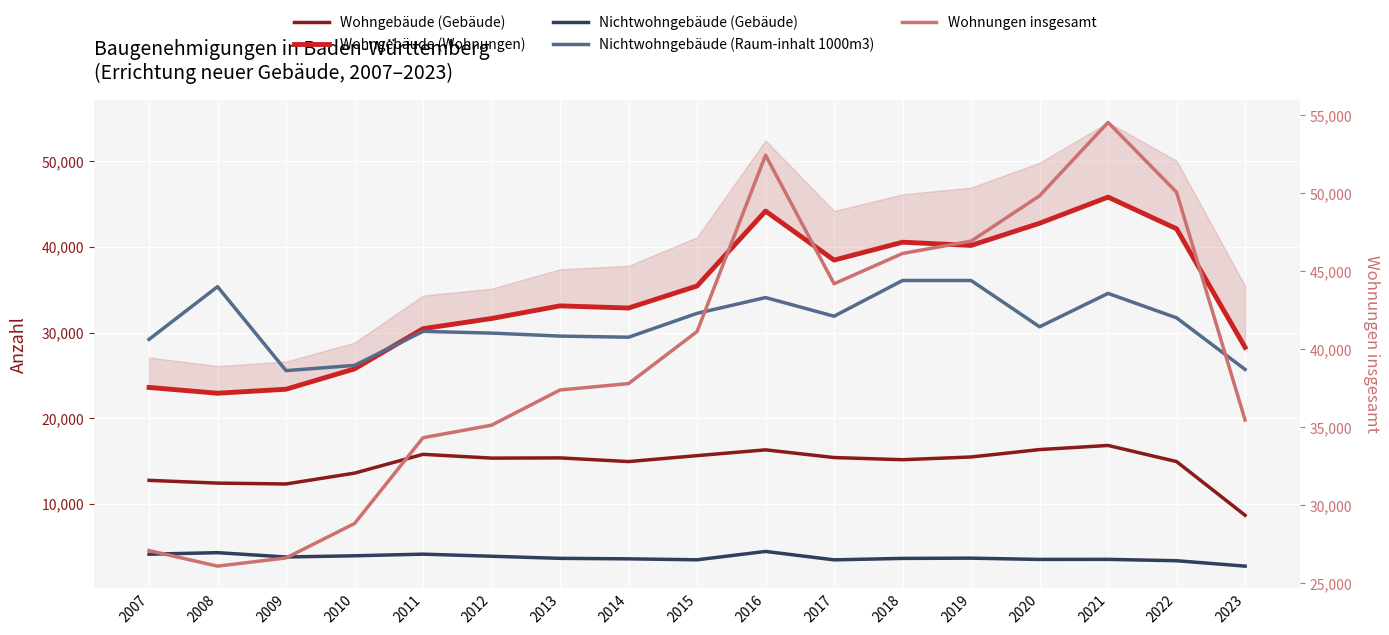

What is the value of the Nichtwohngebäude (Raum-inhalt 1000m3) point at the 6th from the left?

29957